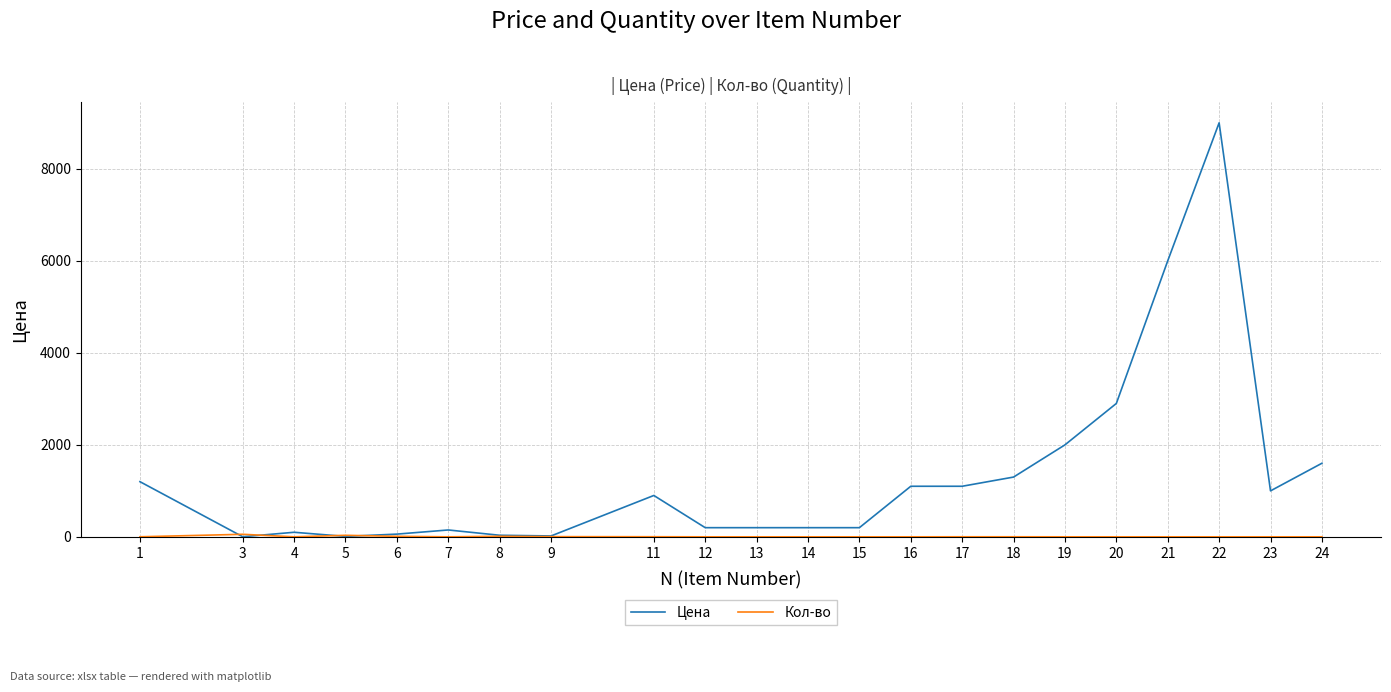

What is the maximum value for Цена?

9000